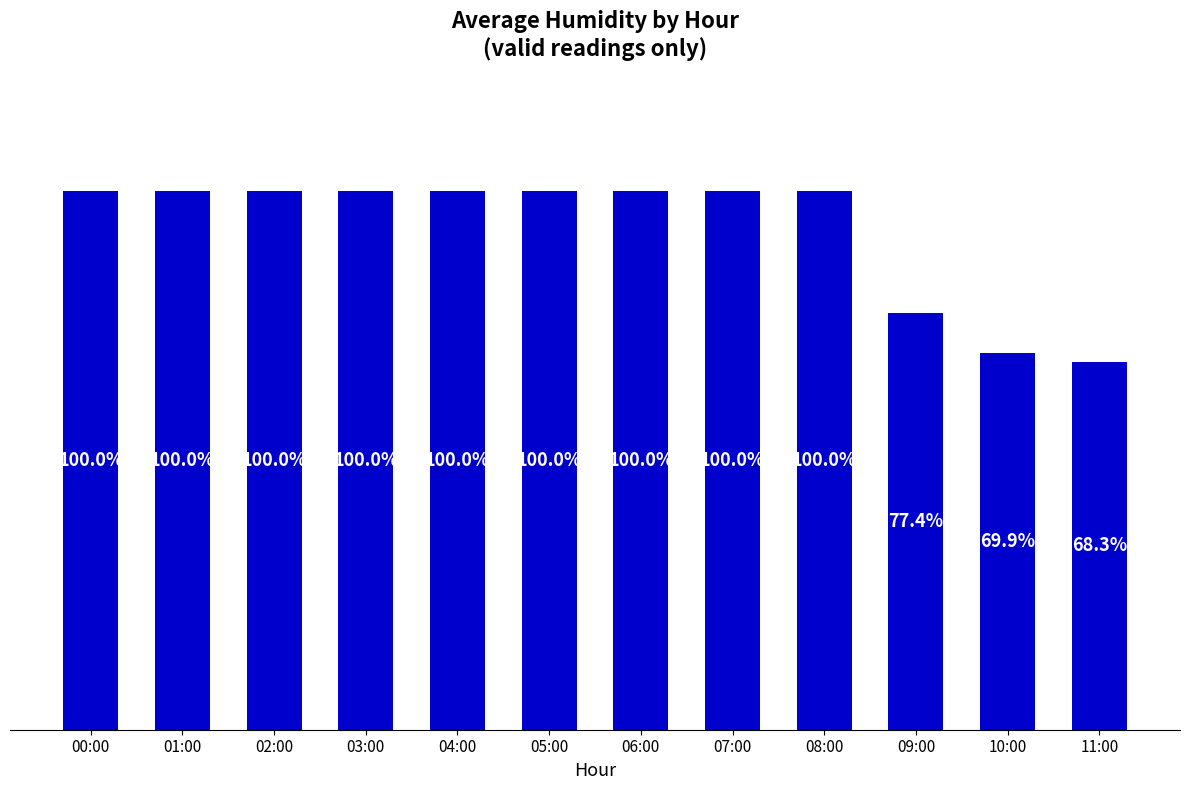

What is the label of the 4th bar from the left?

03:00